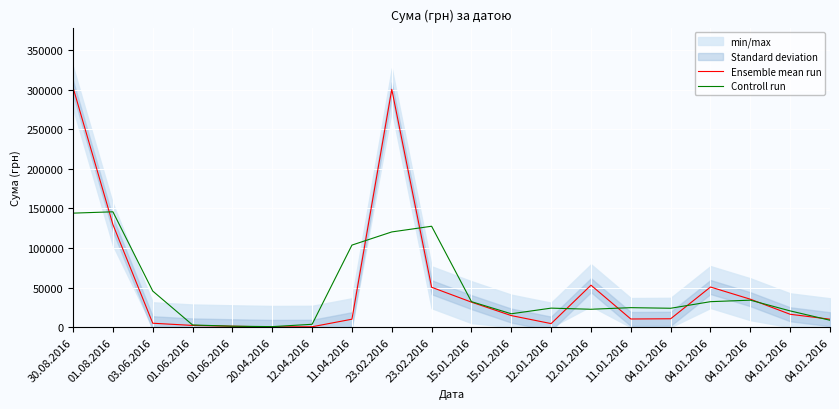

What is the value of the Ensemble mean run point at the 15th from the left?

10395.0